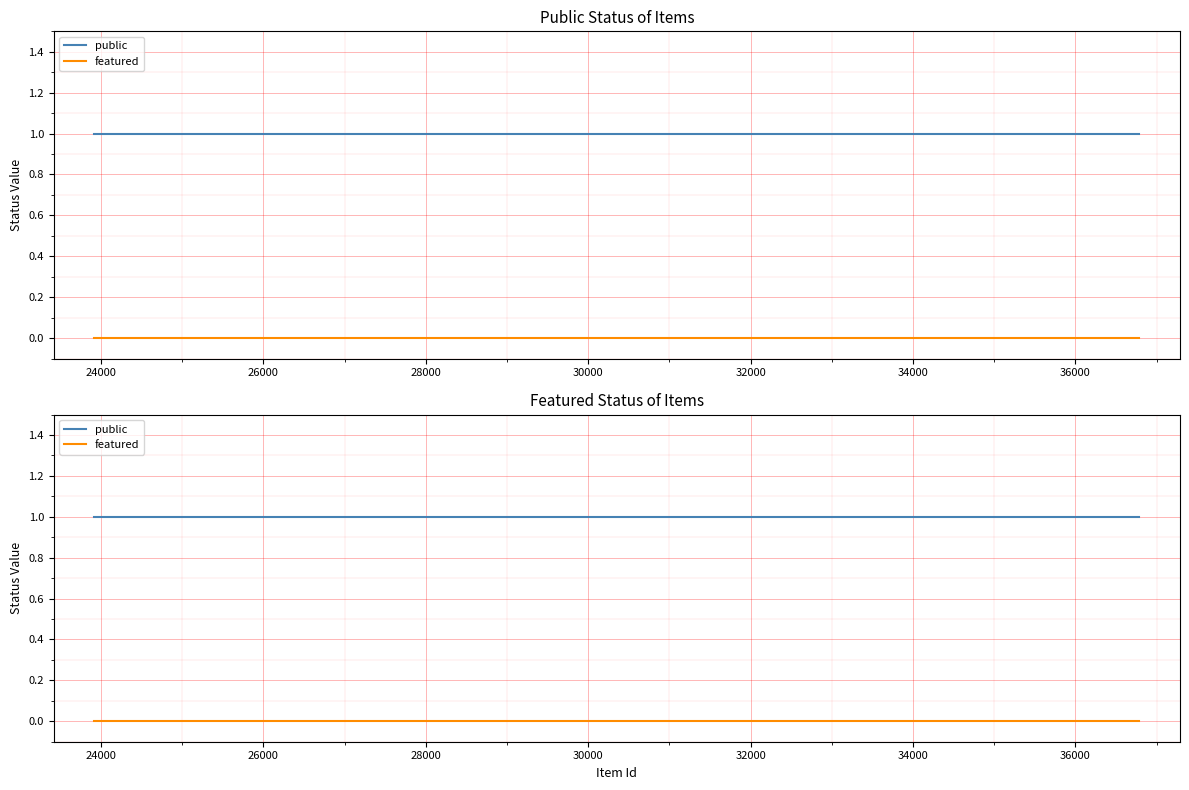

Which series has the widest spread of values?

public